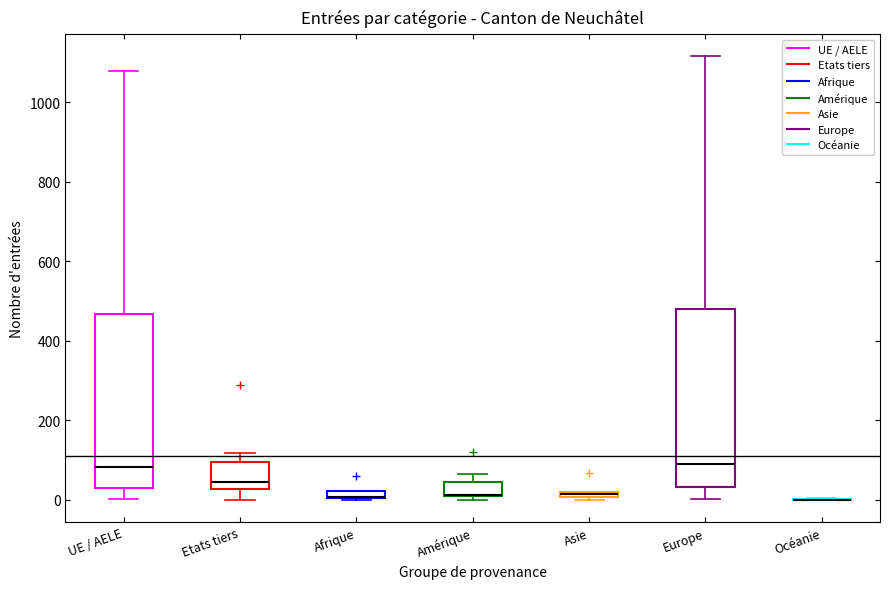

Where is the lower edge of the box for UE / AELE on the y-axis? The values are not printed on the chart, so give them approximately, as read against the axis.

40